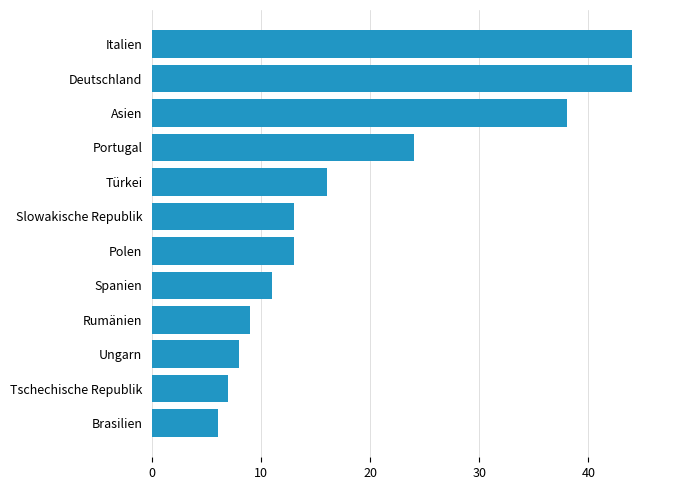

What is the change in value from Polen to Asien?

+25